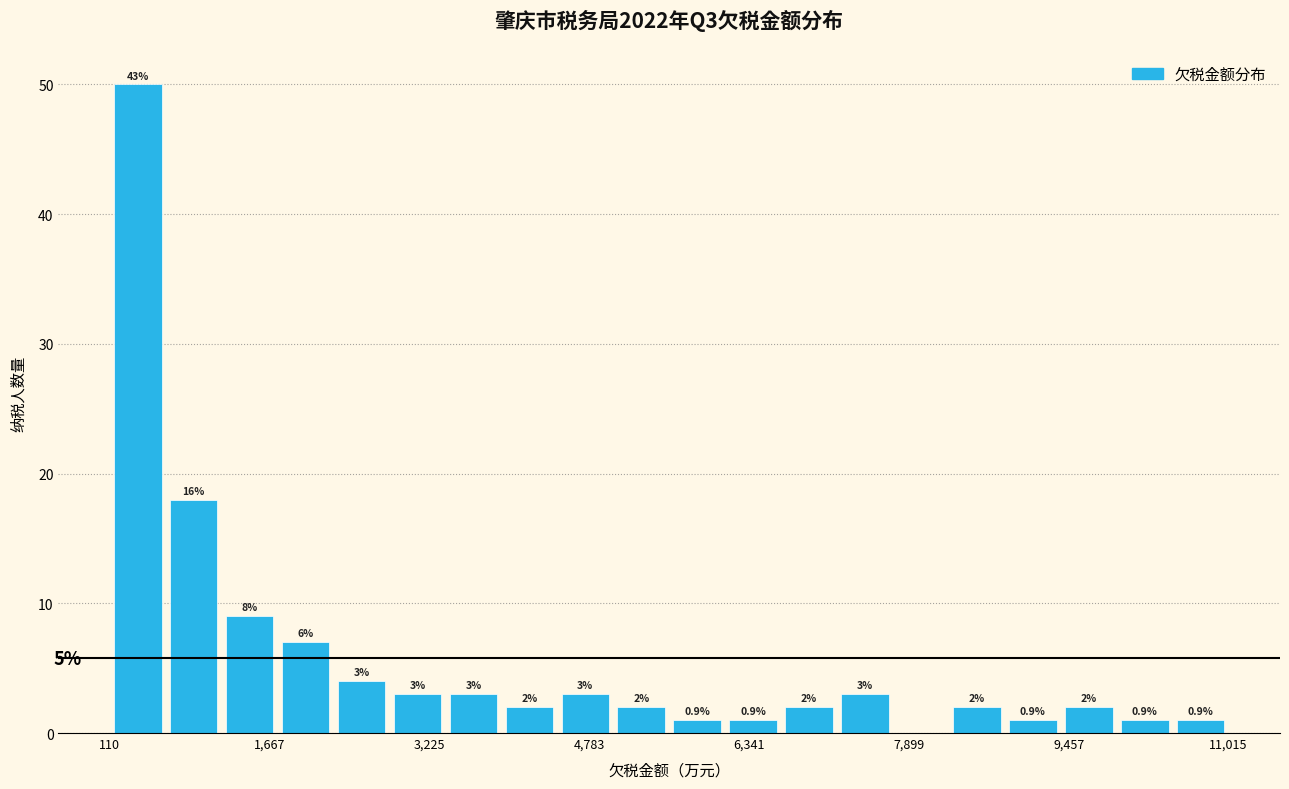

Around what value on the x-axis is the tallest bar? Give the approximate position of its centre, as read against the axis.

400